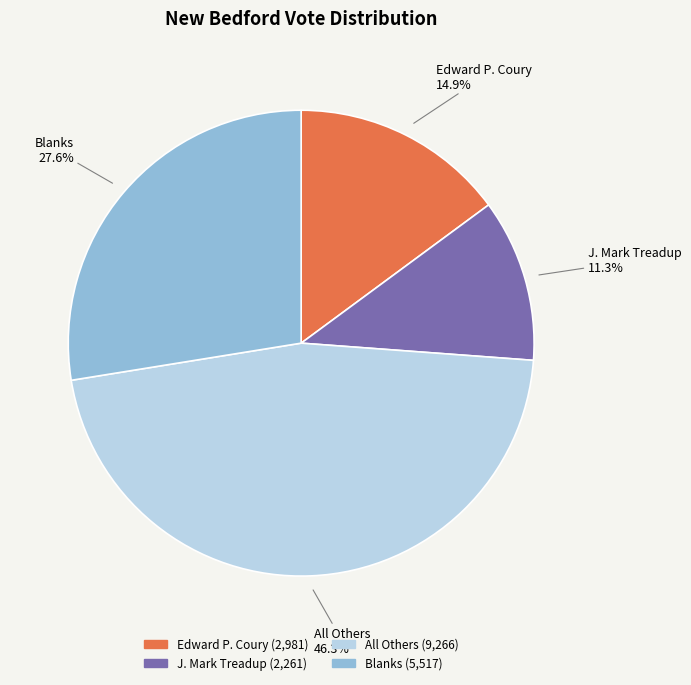

To the nearest percent, what is the difference between the largest and smallest slice percentages?

35%